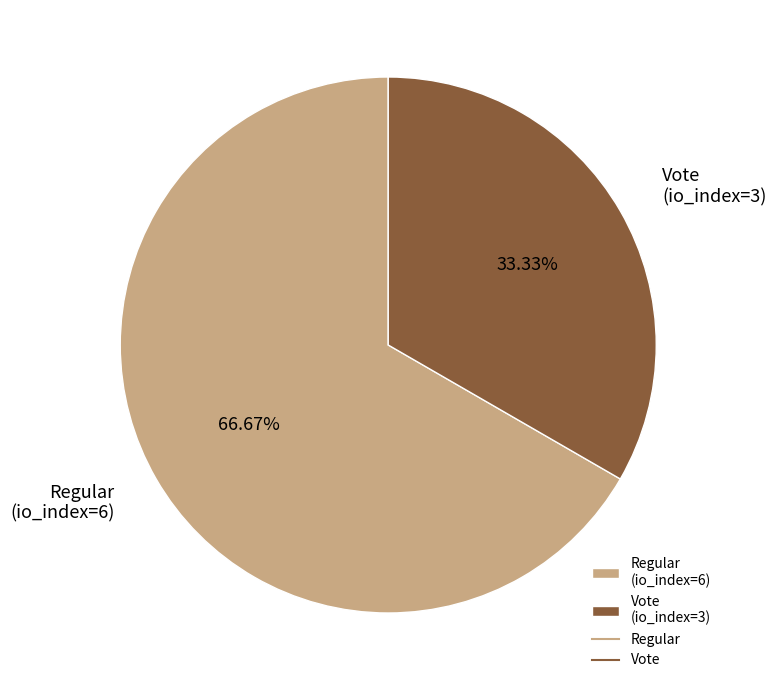

Approximately how many times larger is the value at Regular (io_index=6) compared to Vote (io_index=3)?

2.0